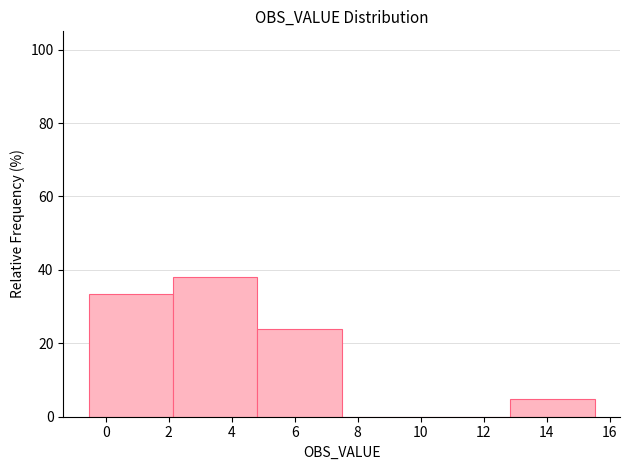

Over which range of the x-axis is the bar tallest?

2.2 to 4.8